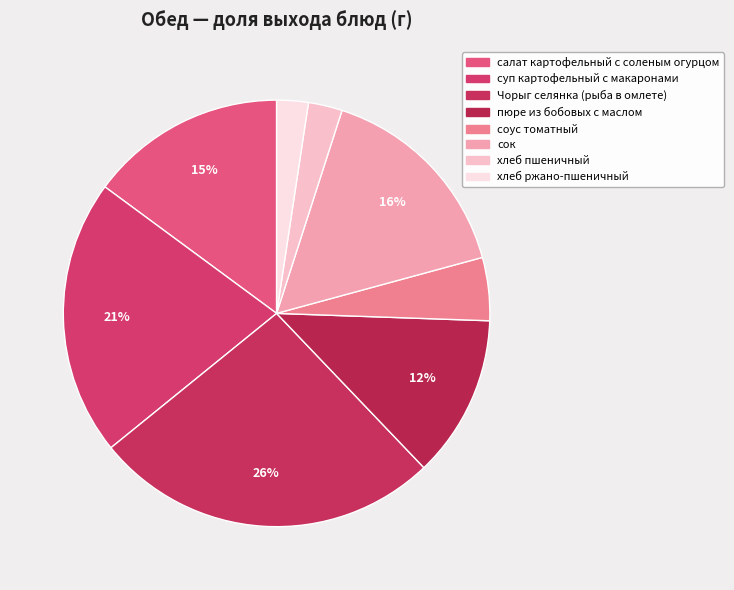

Is there any slice that represents more than half of the pie?

No